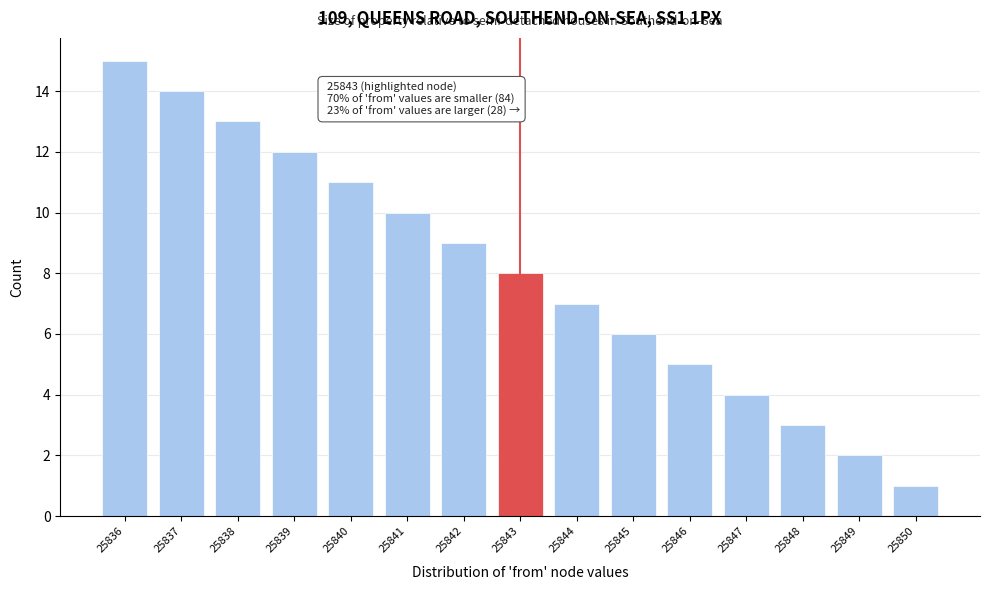

Which range on the x-axis has the tallest bar?

25835.5 to 25836.5